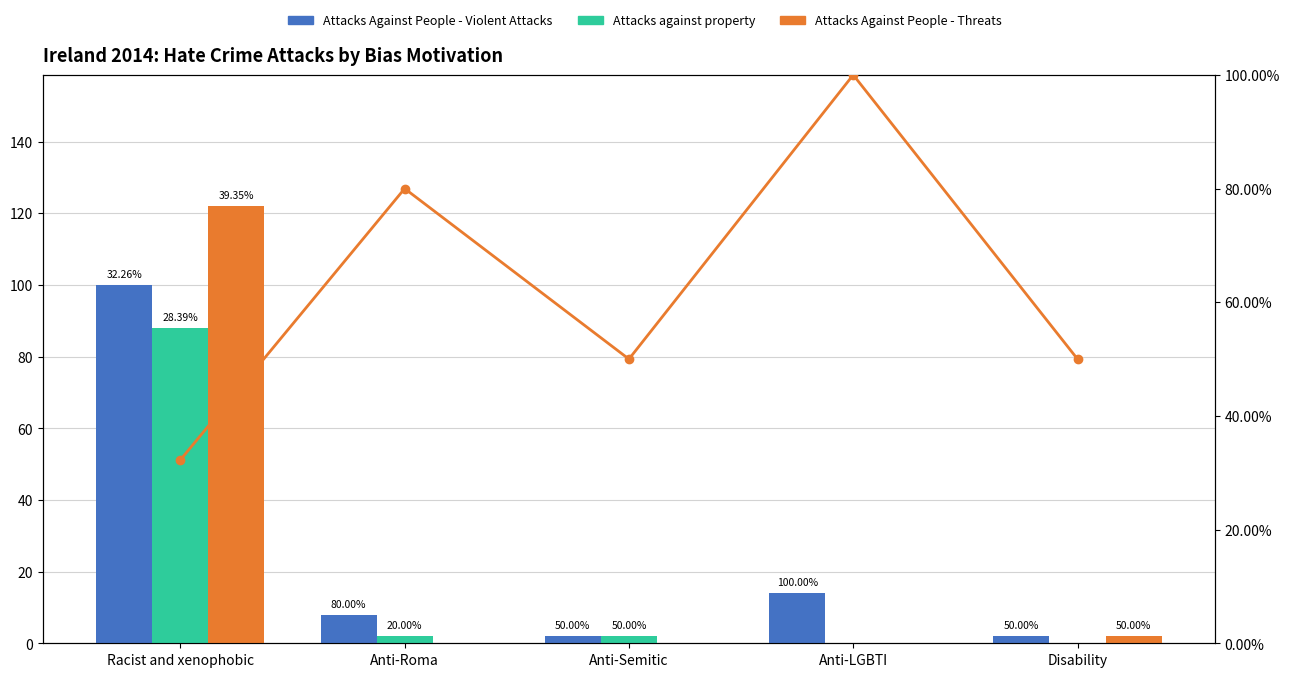

List the series in order of their peak value, lowest first.

Attacks against property, Attacks Against People - Violent Attacks, % Violent Attacks, Attacks Against People - Threats